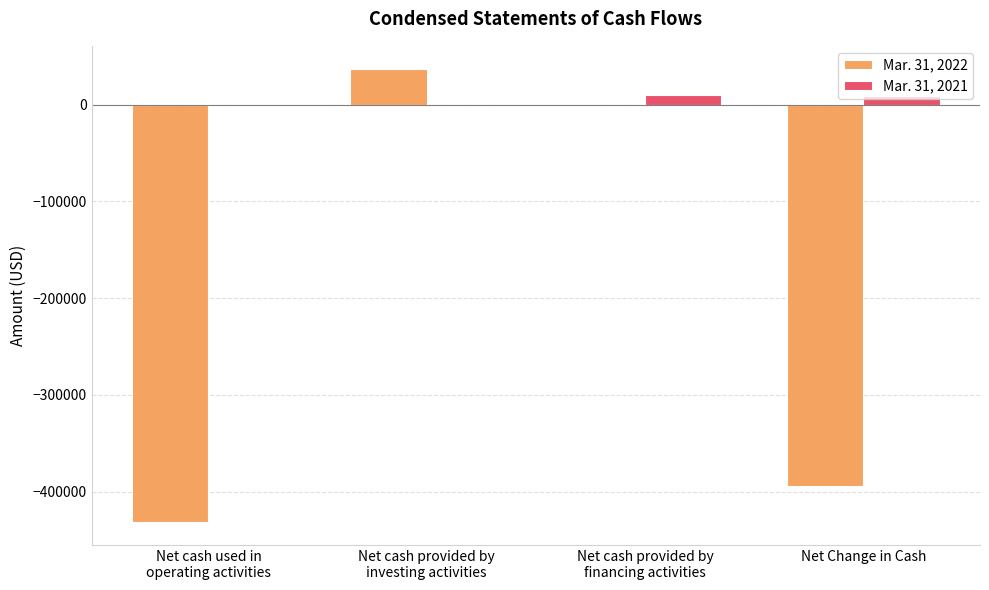

Is it true that Mar. 31, 2022 equals -394277 at Net Change in Cash?

True